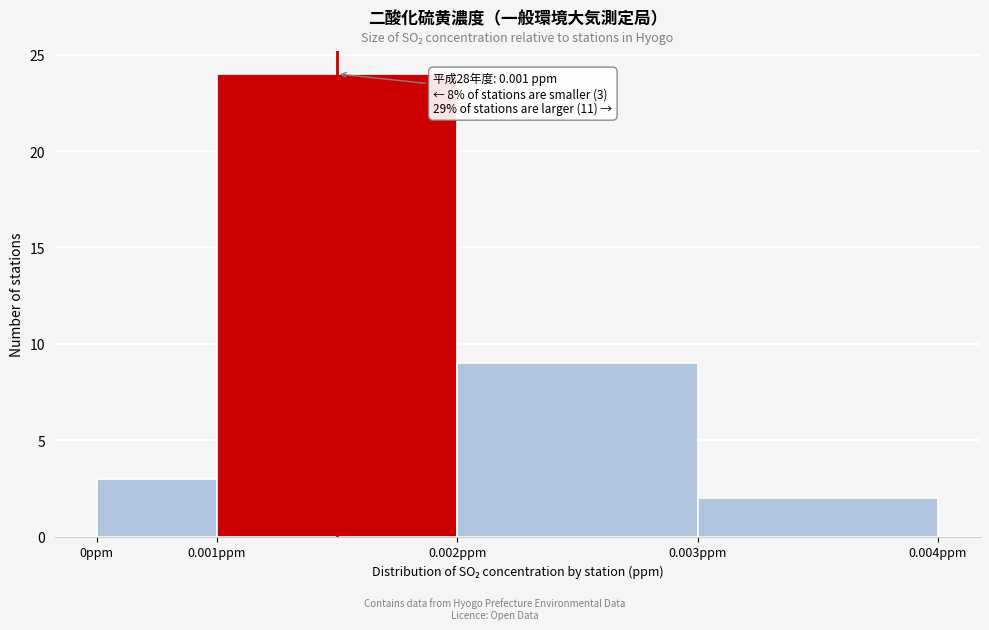

Reading left to right, transcribe all the data shown in this chart.

3	24	9	2